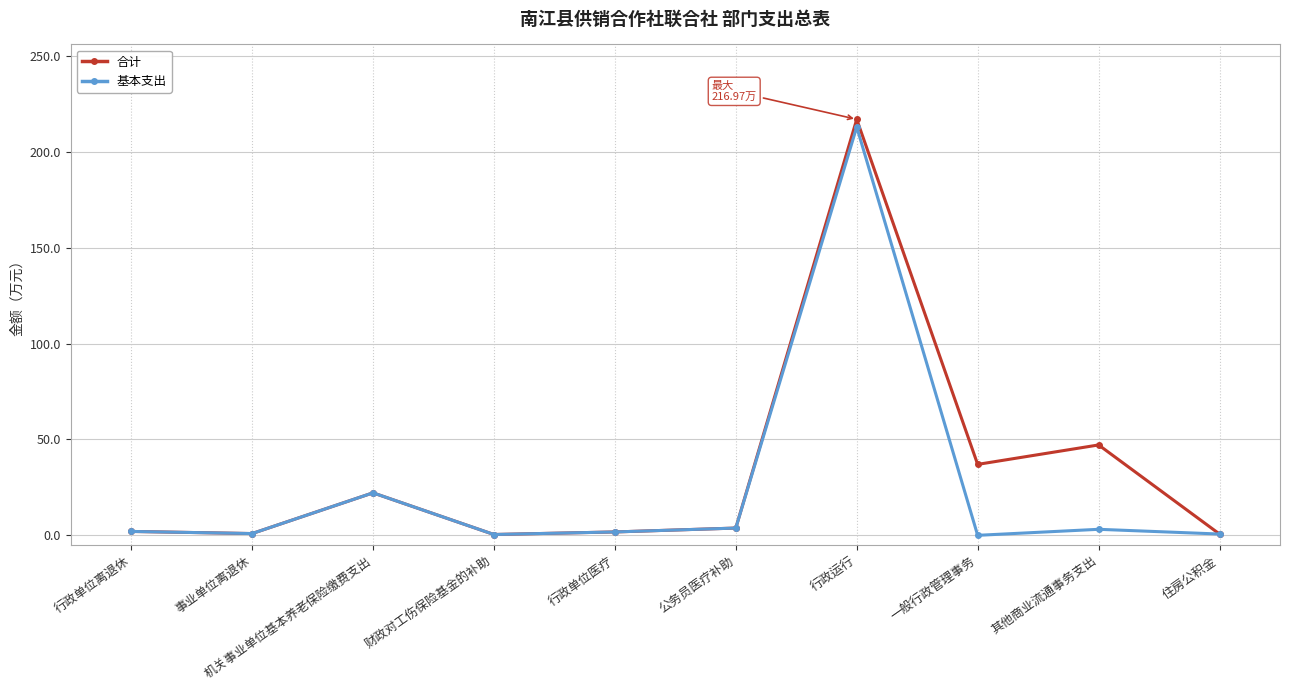

At how many categories does at least one series exceed 9?

4